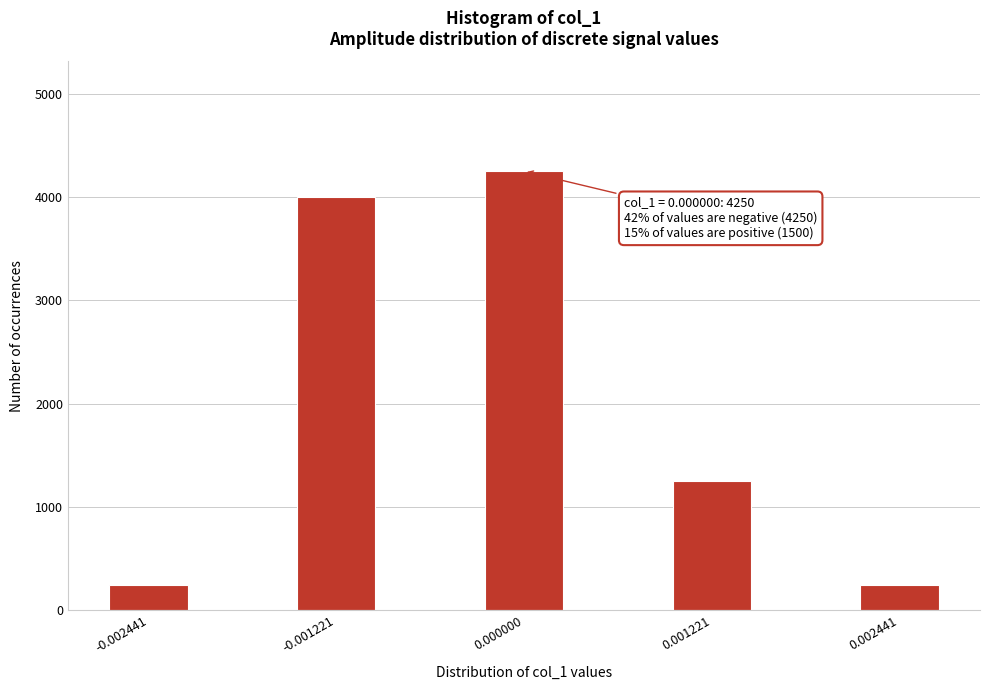

Reading left to right, what are all the values shown in this chart?

250	4000	4250	1250	250